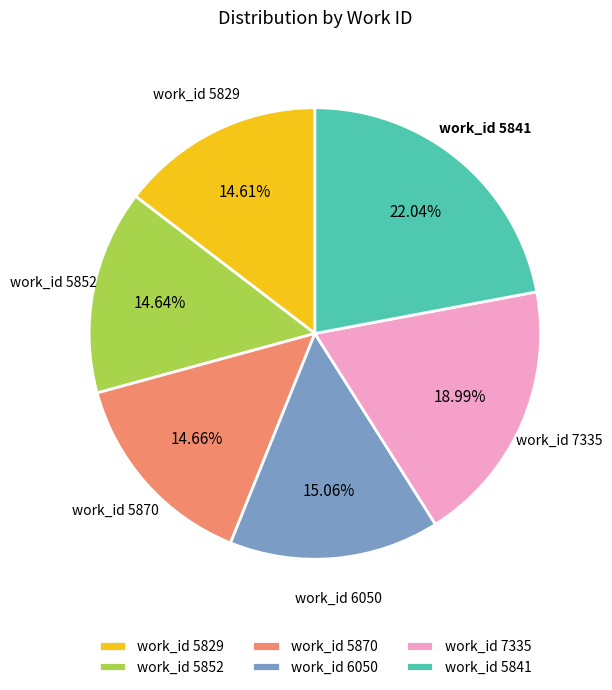

Is there a majority slice in this chart?

No